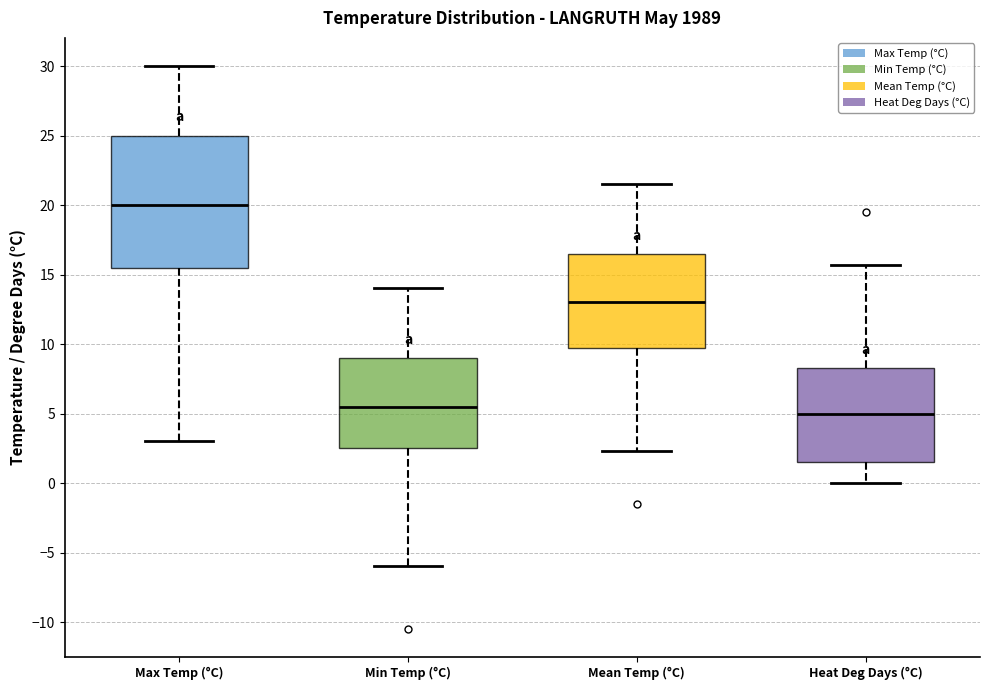

Reading left to right, read every box against the y-axis: the position of its median line, the range the box covers, and the ends of its whiskers. The values are not printed on the chart, so give them approximately, as read against the axis.

Max Temp (°C): median 20.0, box 15.5 to 25.0, whiskers 3.0 to 30.0
Min Temp (°C): median 5.5, box 2.5 to 9.0, whiskers -6.0 to 14.0
Mean Temp (°C): median 13.0, box 10.0 to 16.5, whiskers 2.5 to 21.5
Heat Deg Days (°C): median 5.0, box 1.5 to 8.5, whiskers 0.0 to 15.5